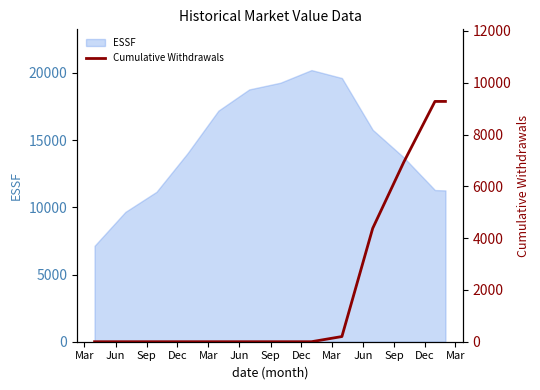

What is the difference between the maximum and minimum values?

9277.7